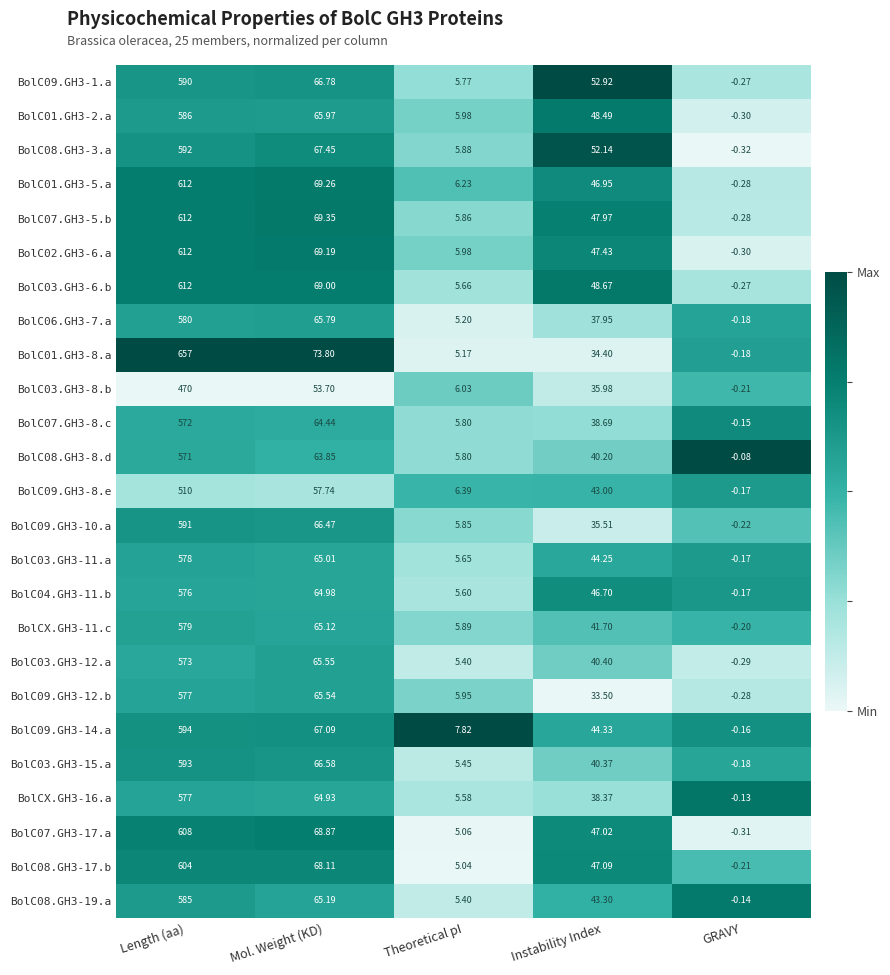

At which category is the sum across all series the highest?

Length (aa)